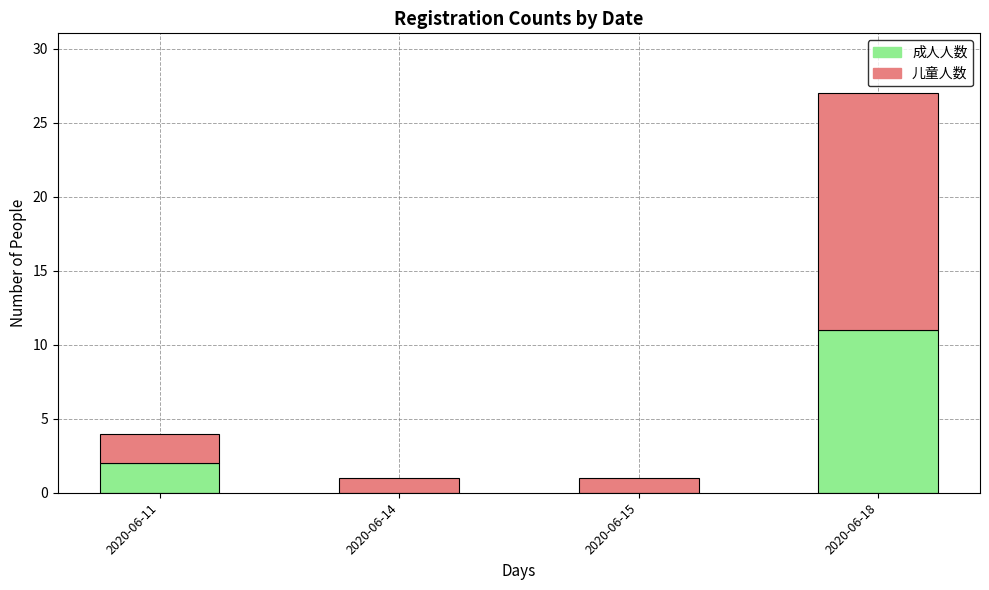

Where is 成人人数 nearest to the value 5?

2020-06-11